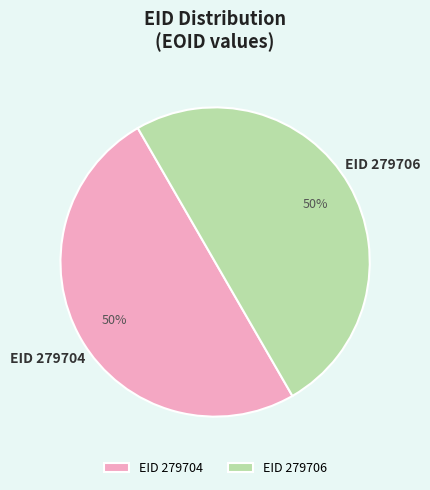

Combined, do EID 279706 and EID 279704 account for over 50%?

Yes